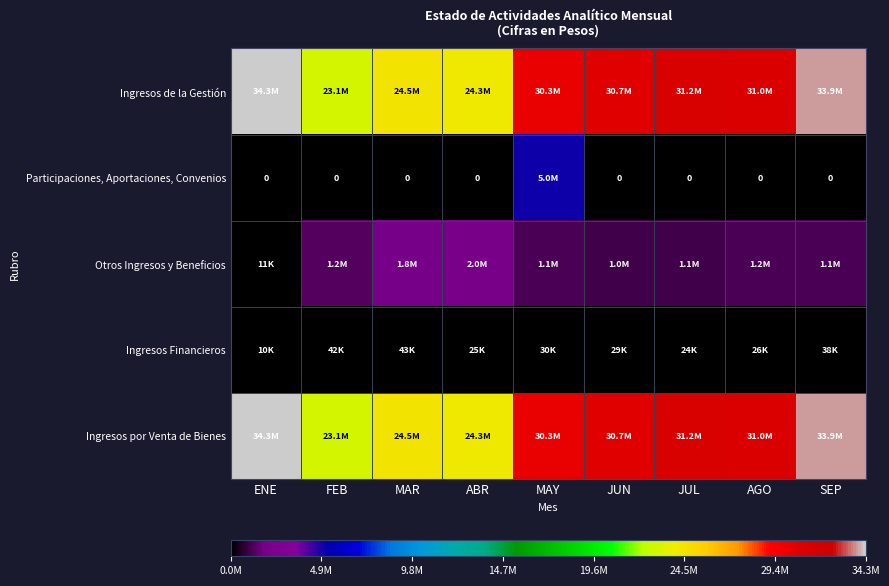

What is the average value of the Ingresos de la Gestión series?

29257640.5